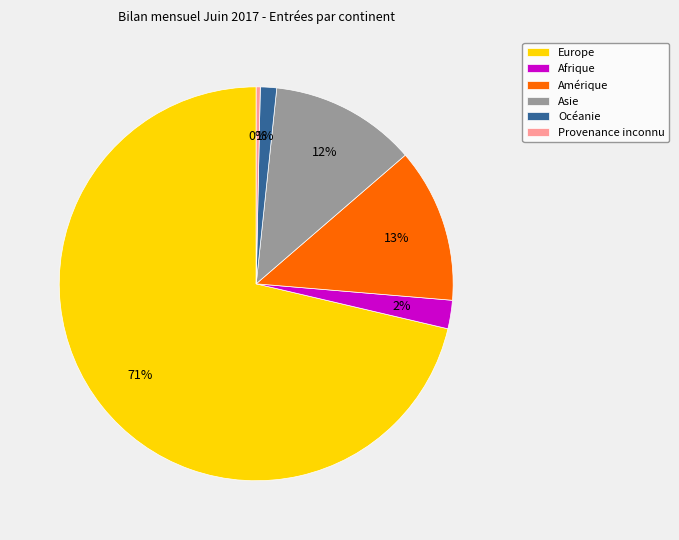

To the nearest percent, what is the average slice percentage?

17%